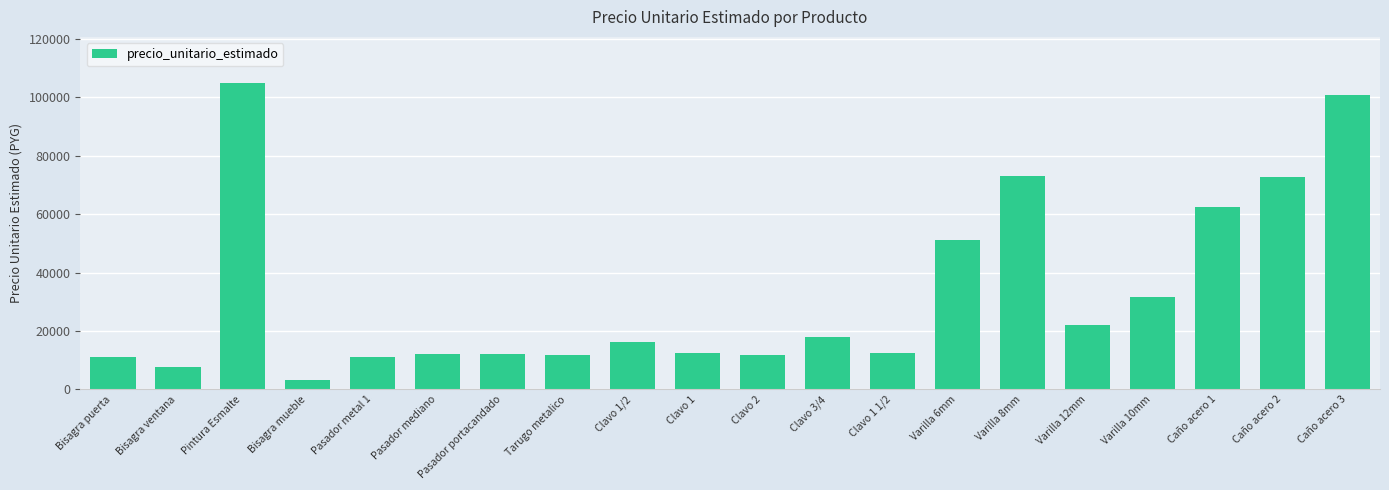

Which category has the highest value across all series?

Pintura Esmalte